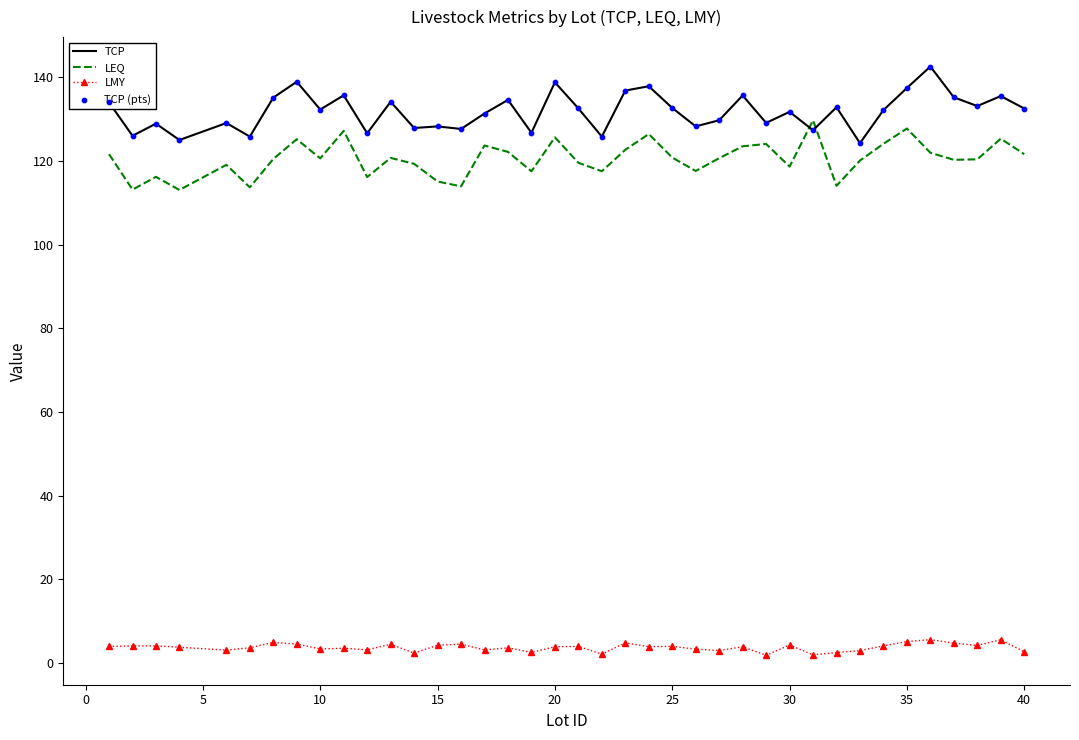

Which series has the largest total across all categories?

TCP